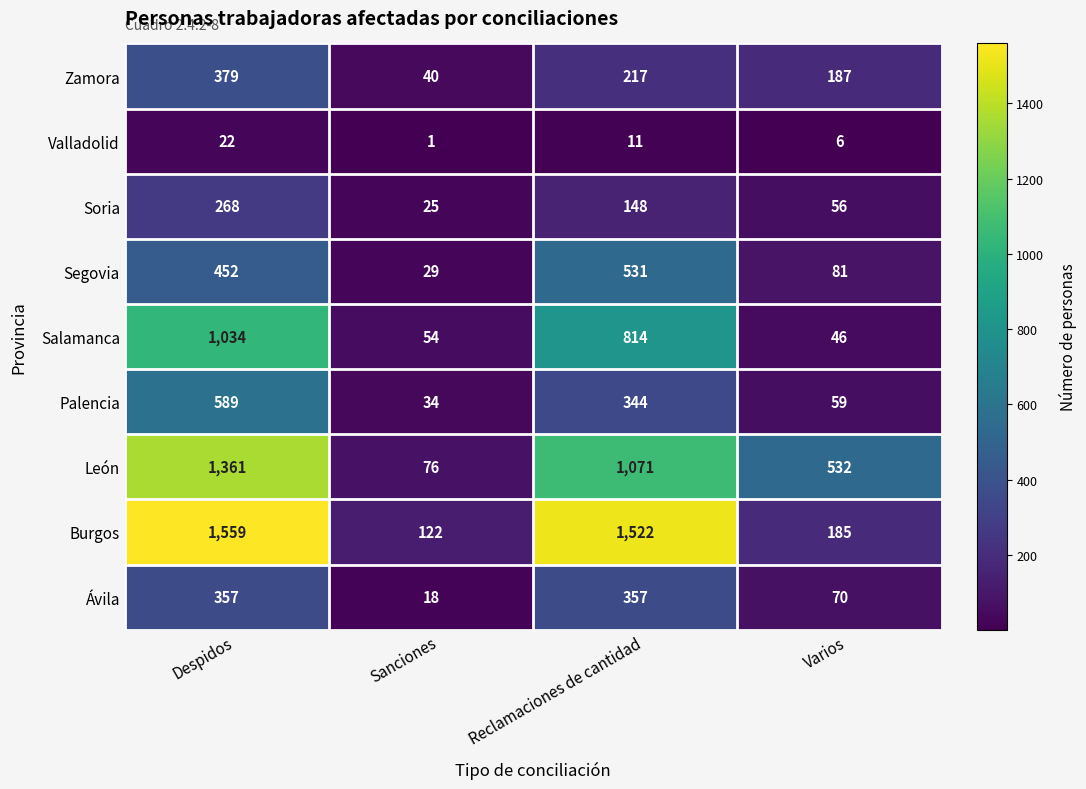

At which label is Zamora closest to 209?

Reclamaciones de cantidad